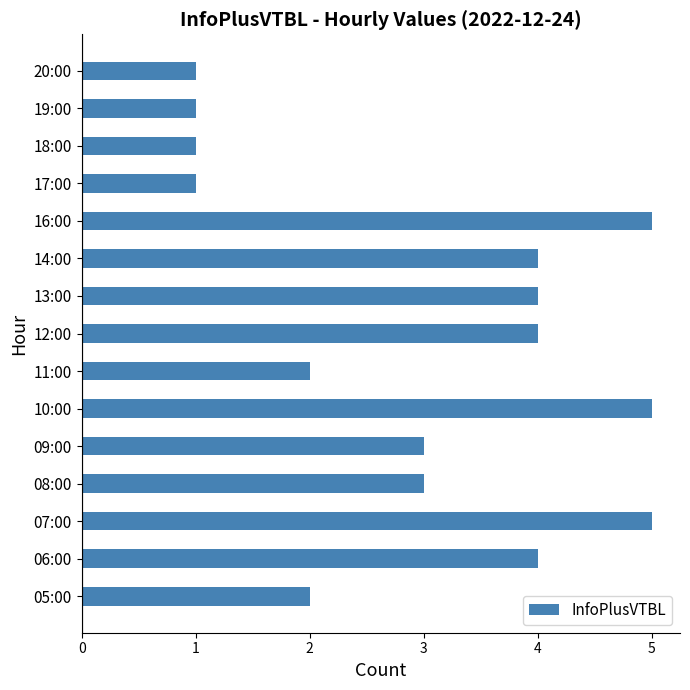

What is the change in value from 12:00 to 19:00?

-3